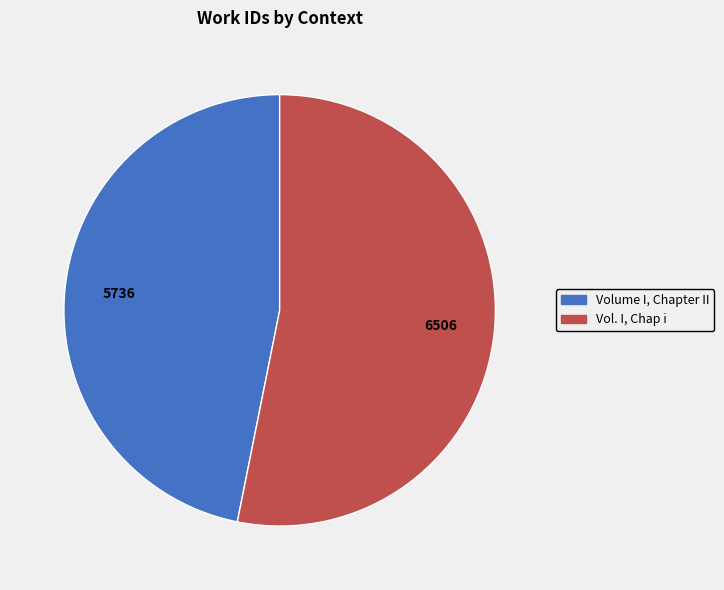

How many segments does this pie chart have?

2